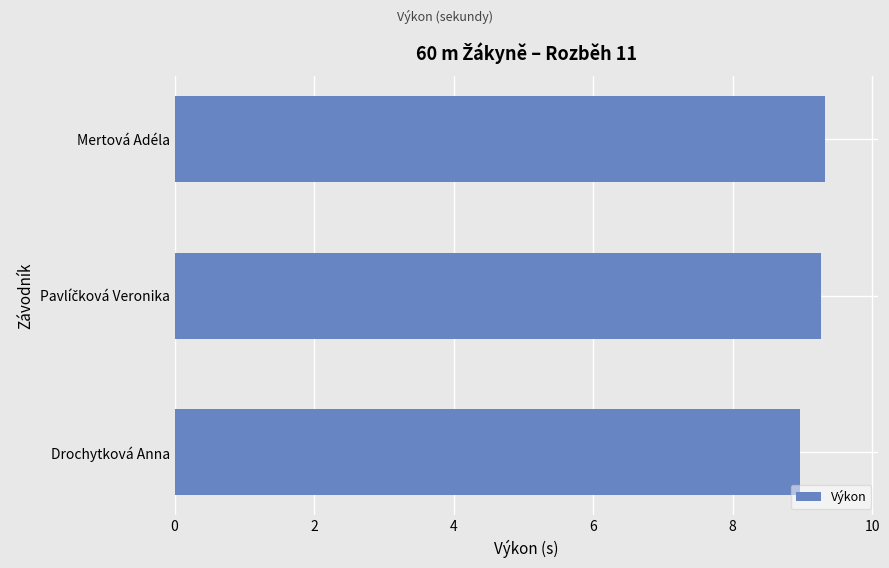

What is the difference between the maximum and minimum values?

0.4